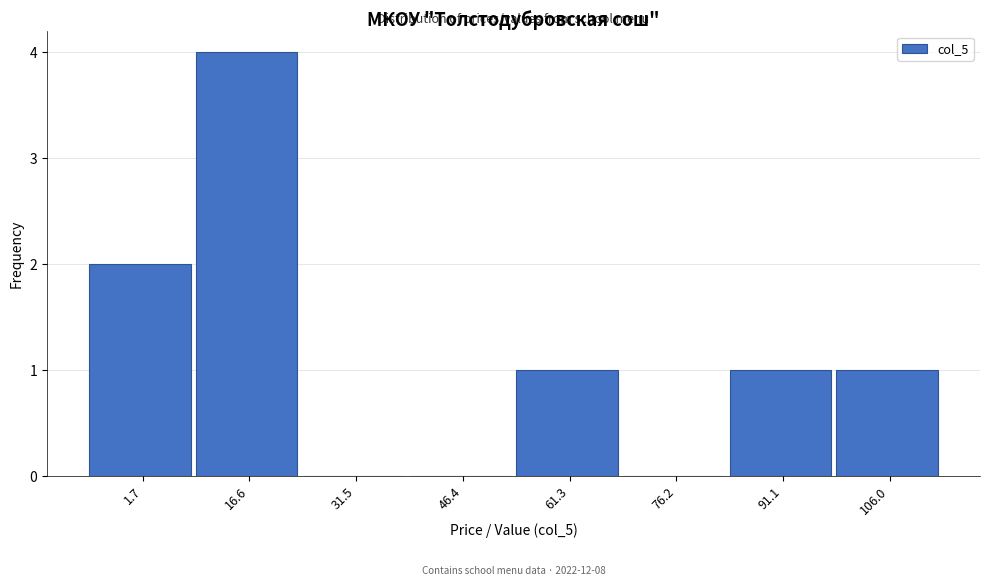

Reading left to right, transcribe all the data shown in this chart.

1.7=2	16.6=4	31.5=0	46.4=0	61.3=1	76.2=0	91.1=1	106.0=1